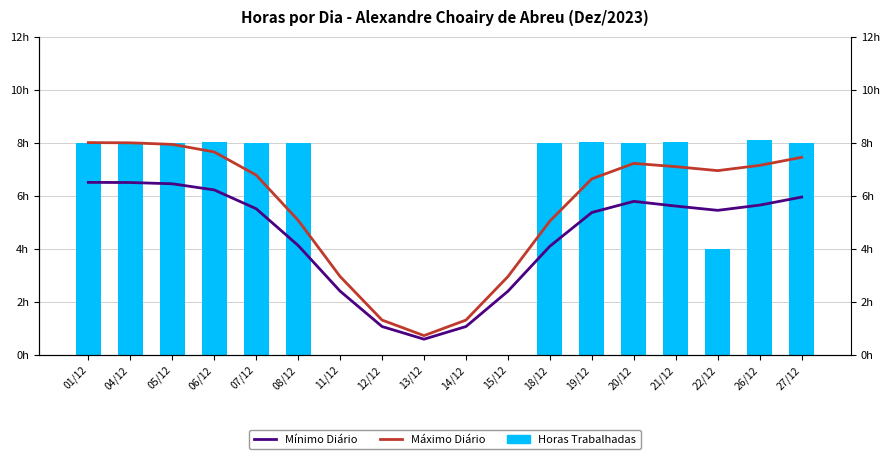

What is the difference between the second highest and minimum values in the Horas Trabalhadas series?

8.0